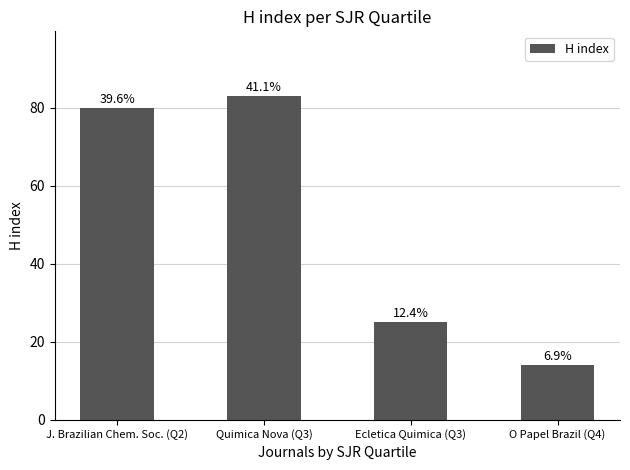

What position from the right is Ecletica Quimica (Q3)?

2